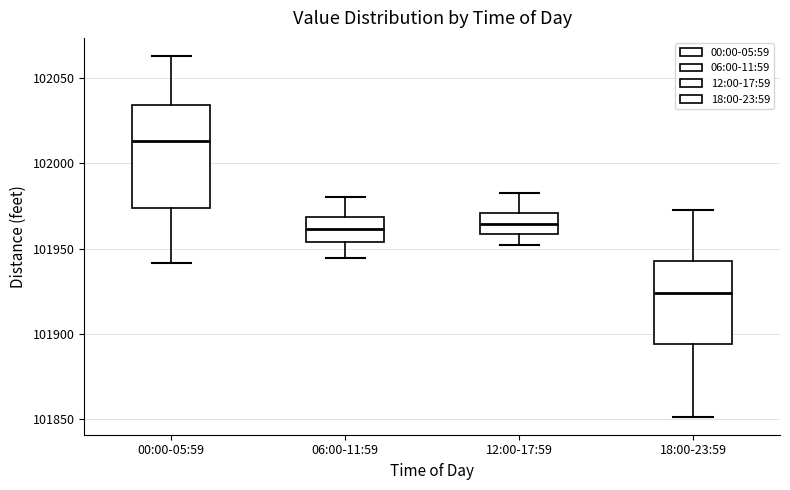

Reading left to right, transcribe this box plot: for each box, give where its median line is, the range the box spans, and where its two whiskers end, as read against the y-axis. The values are not printed on the chart, so give them approximately, as read against the axis.

00:00-05:59: median 102015, box 101975 to 102035, whiskers 101940 to 102065
06:00-11:59: median 101960, box 101955 to 101970, whiskers 101945 to 101980
12:00-17:59: median 101965, box 101960 to 101970, whiskers 101950 to 101985
18:00-23:59: median 101925, box 101895 to 101945, whiskers 101850 to 101975